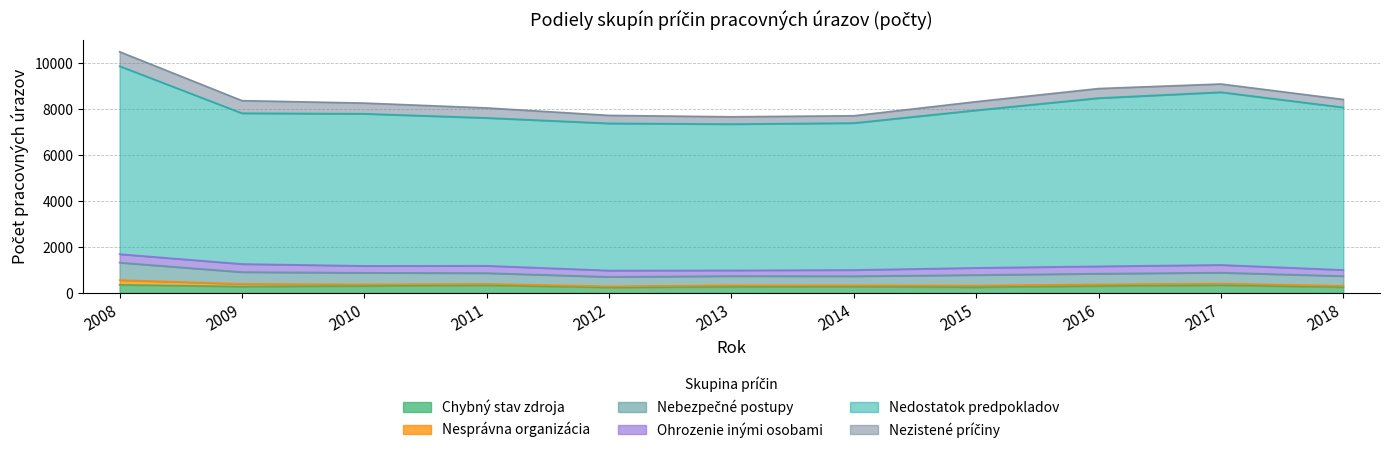

Which category has the highest value across all series?

2008